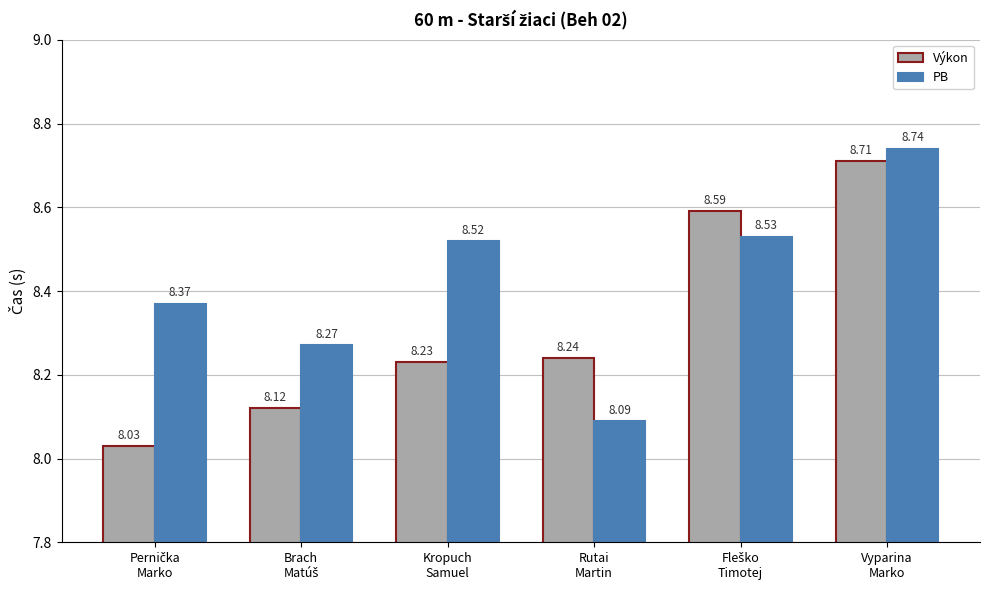

Which category has the lowest value in the PB series?

Rutai
Martin